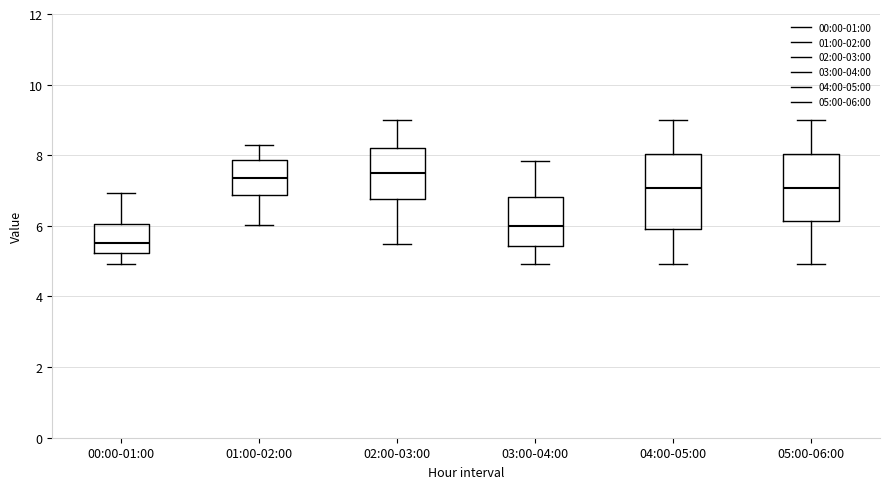

Reading left to right, read every box against the y-axis: the position of its median line, the range the box covers, and the ends of its whiskers. The values are not printed on the chart, so give them approximately, as read against the axis.

00:00-01:00: median 5.6, box 5.2 to 6.0, whiskers 5.0 to 7.0
01:00-02:00: median 7.4, box 6.8 to 7.8, whiskers 6.0 to 8.4
02:00-03:00: median 7.6, box 6.8 to 8.2, whiskers 5.6 to 9.0
03:00-04:00: median 6.0, box 5.4 to 6.8, whiskers 5.0 to 7.8
04:00-05:00: median 7.0, box 6.0 to 8.0, whiskers 5.0 to 9.0
05:00-06:00: median 7.0, box 6.2 to 8.0, whiskers 5.0 to 9.0